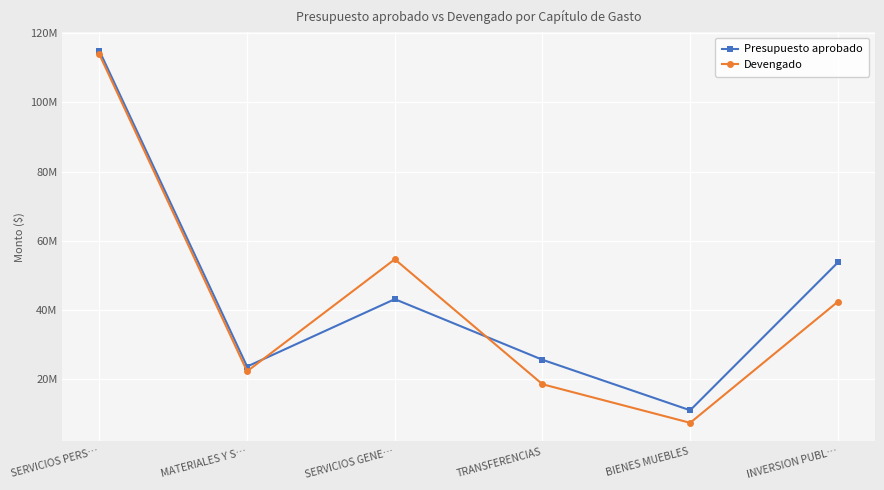

Which category has the highest value in the Devengado series?

SERVICIOS PERS…